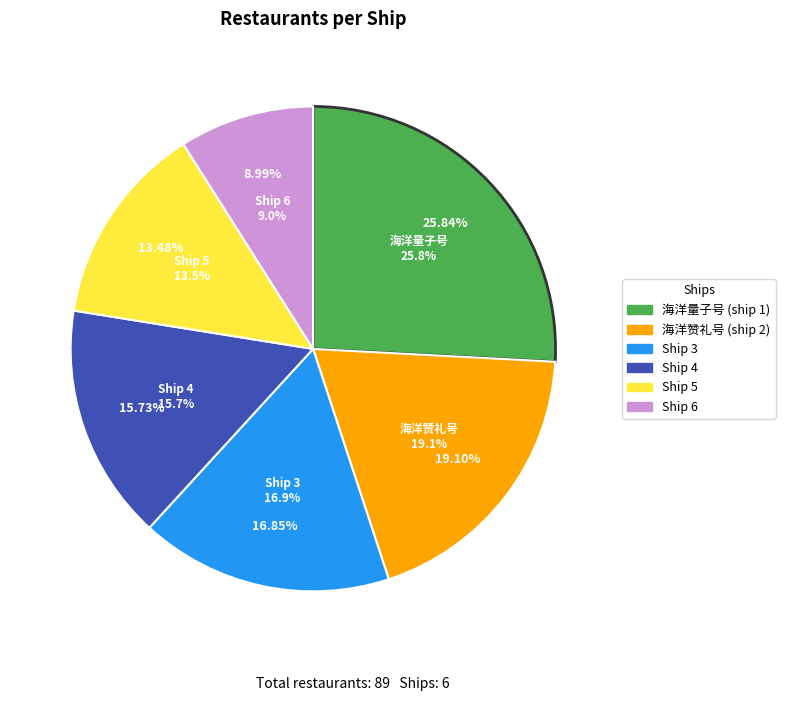

What percentage is the Ship 3 slice, to the nearest percent?

17%